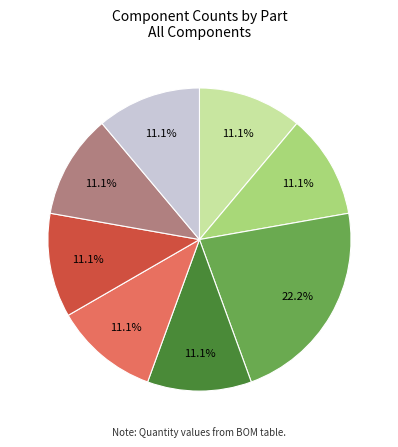

To the nearest percent, what is the difference between the largest and smallest slice percentages?

11%